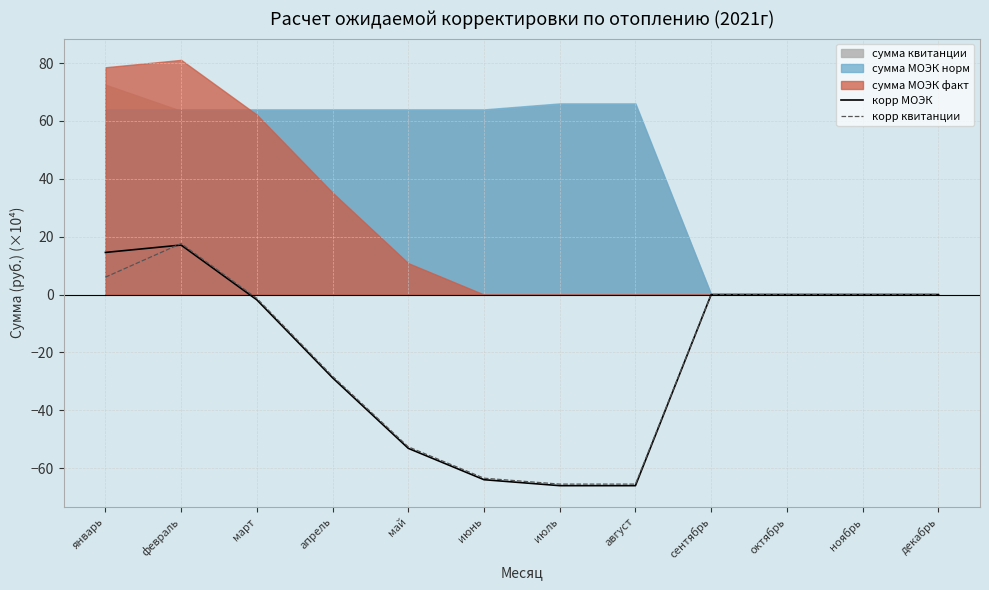

What is the difference between the maximum and minimum values in the корр квитанции series?

83.2